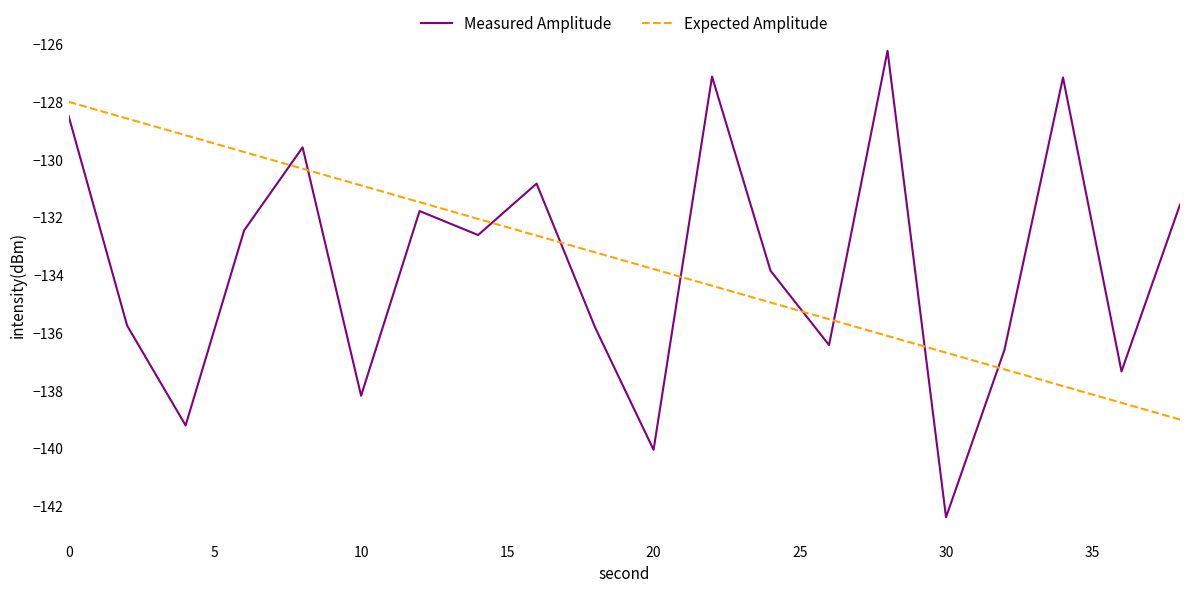

Which series has the widest spread of values?

Measured Amplitude